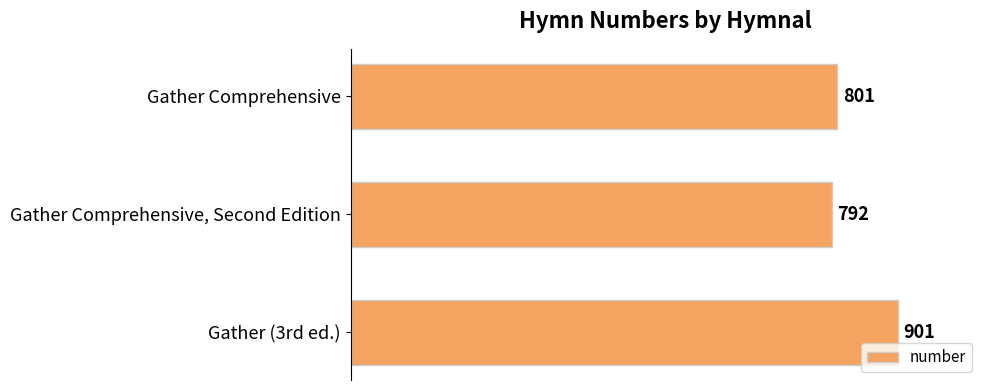

What is the ratio of the value at Gather (3rd ed.) to the value at Gather Comprehensive, Second Edition?

1.1